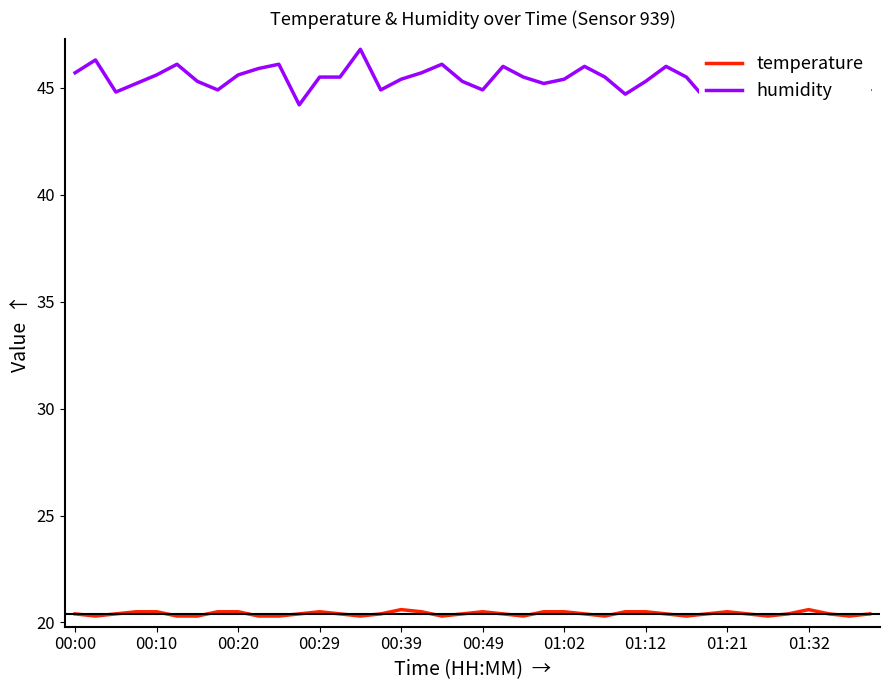

True or false: temperature and humidity intersect in this chart.

False